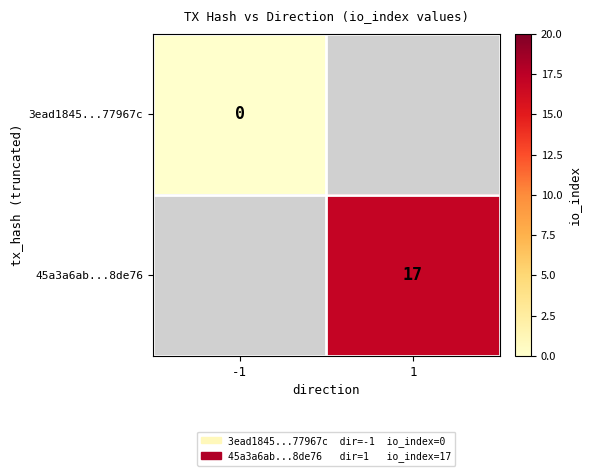

Is it true that 45a3a6ab...8de76 equals 27 at 1?

False